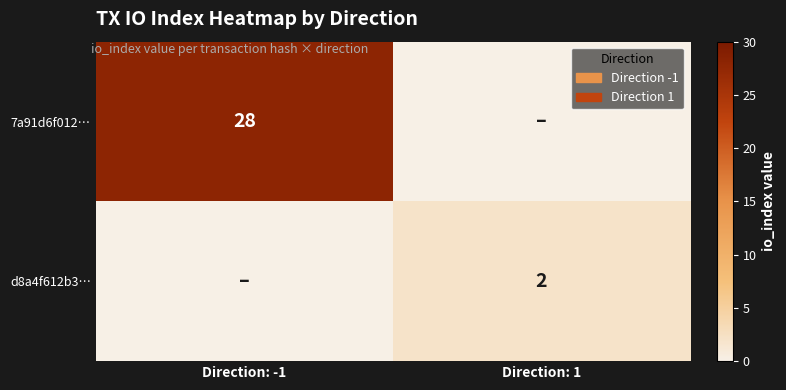

Is it true that 7a91d6f012… equals 28 at Direction: -1?

True